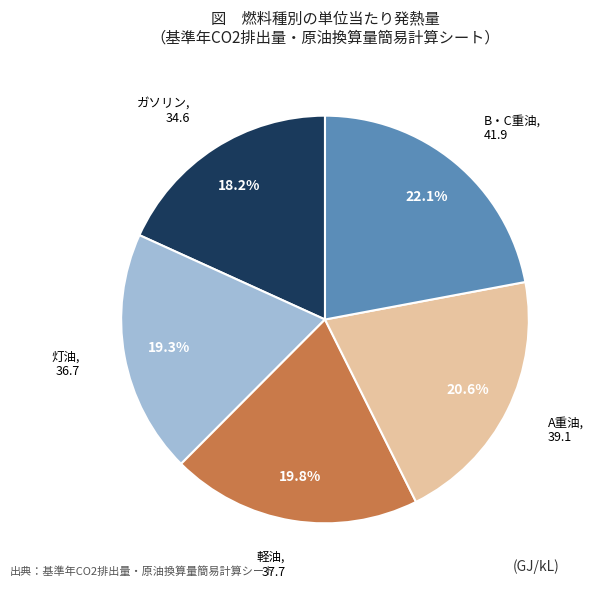

Is A重油 the majority of the pie?

No